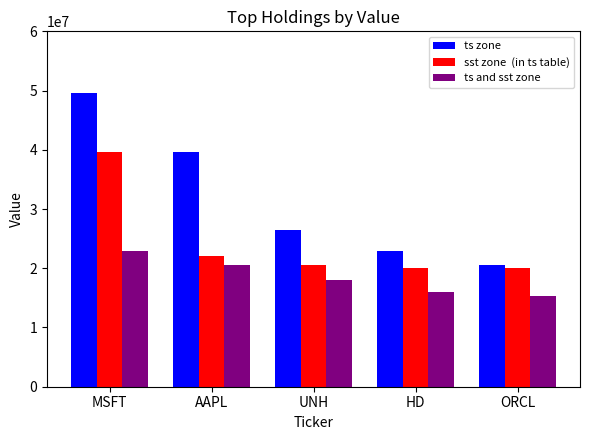

What is the minimum value shown in the chart?

15322218